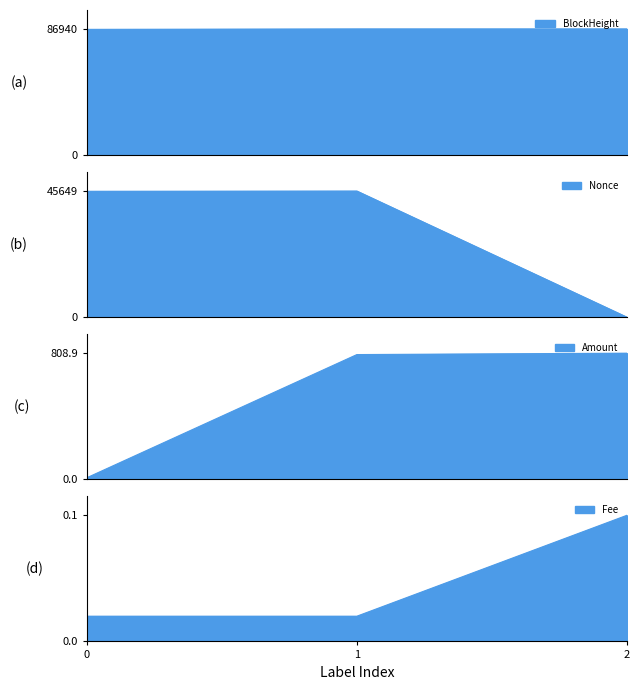

Is the value of BlockHeight at 2 greater than the value of Amount at 0?

Yes